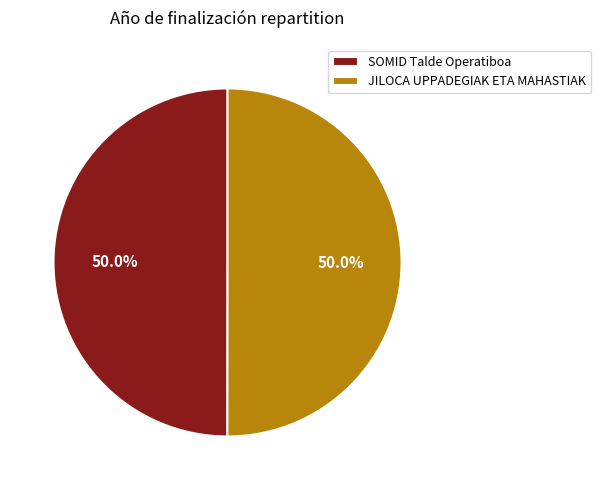

How many slices are in this pie chart?

2